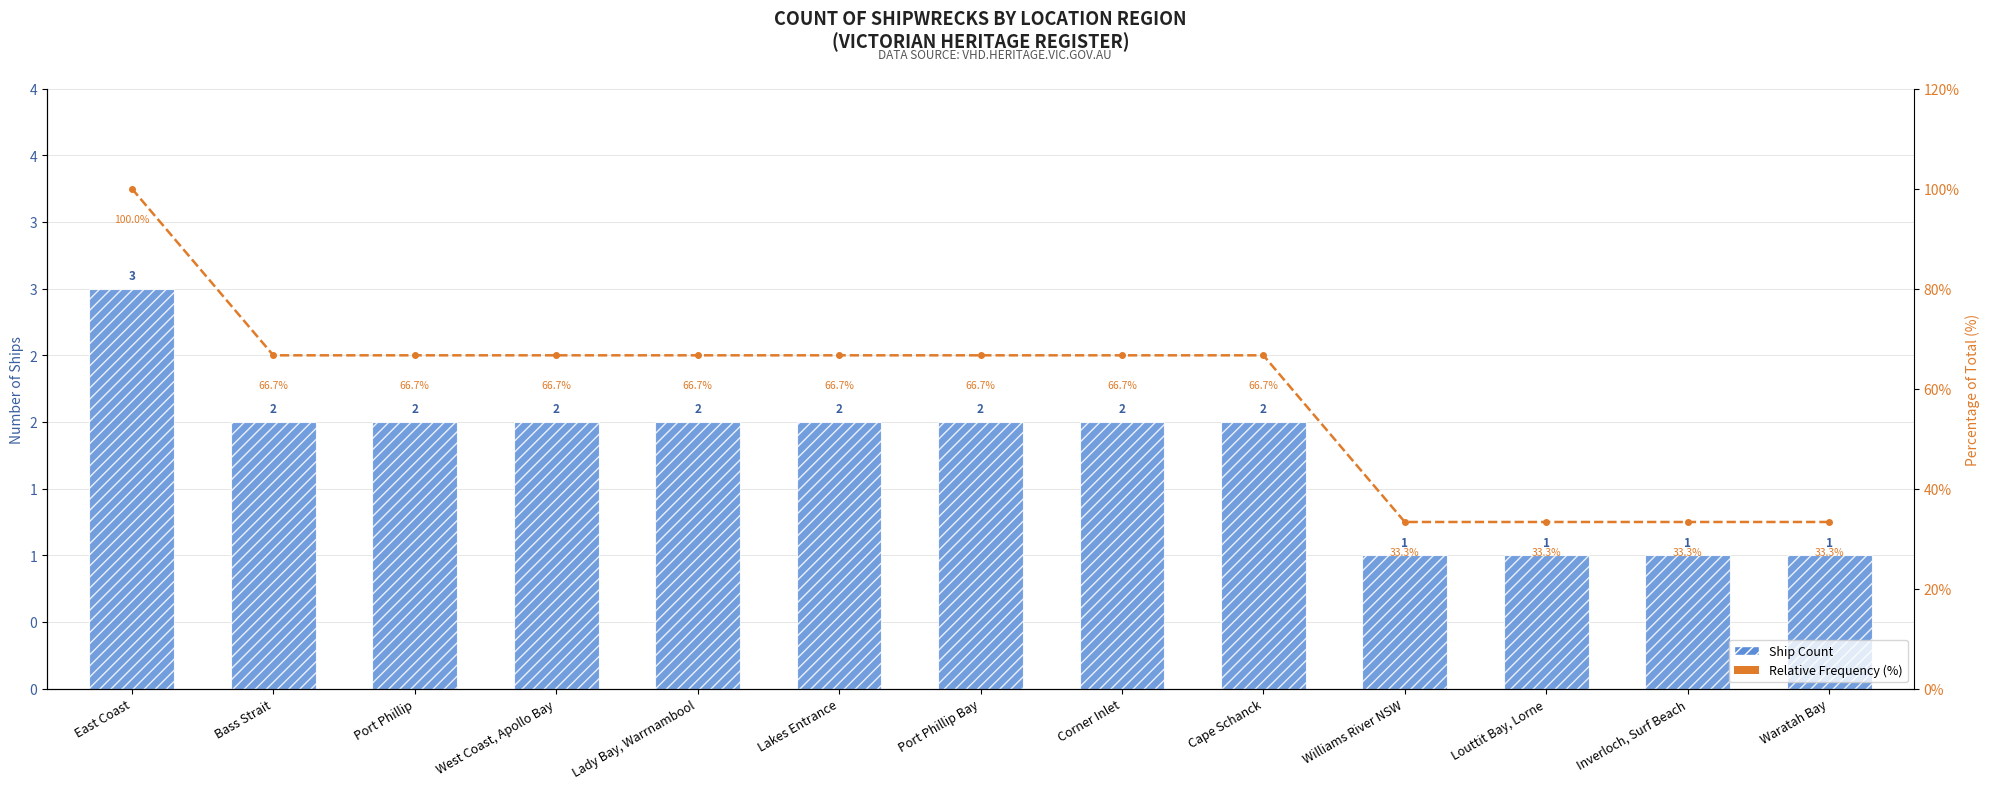

What is the difference between the maximum and minimum values in the Ship Count series?

2.0